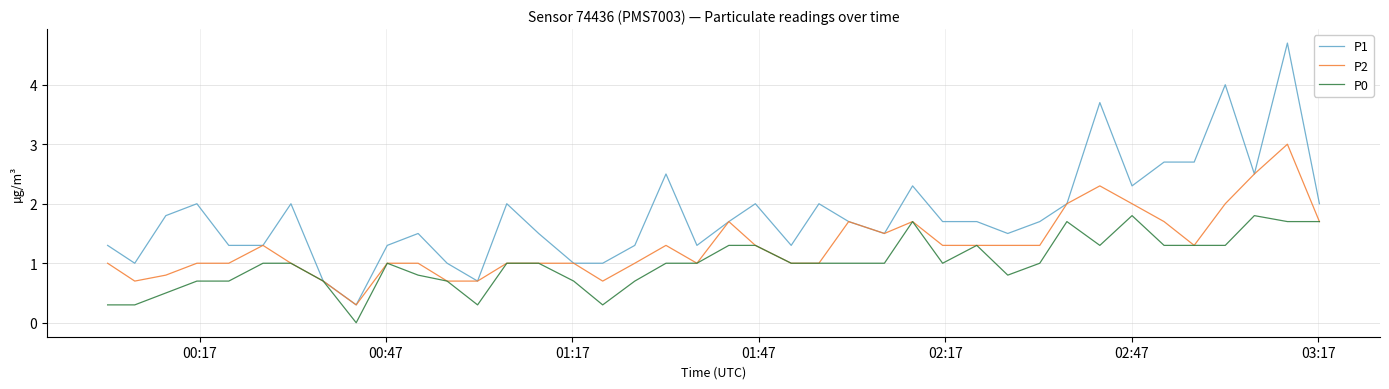

What are all the series names shown in the legend?

P1, P2, P0